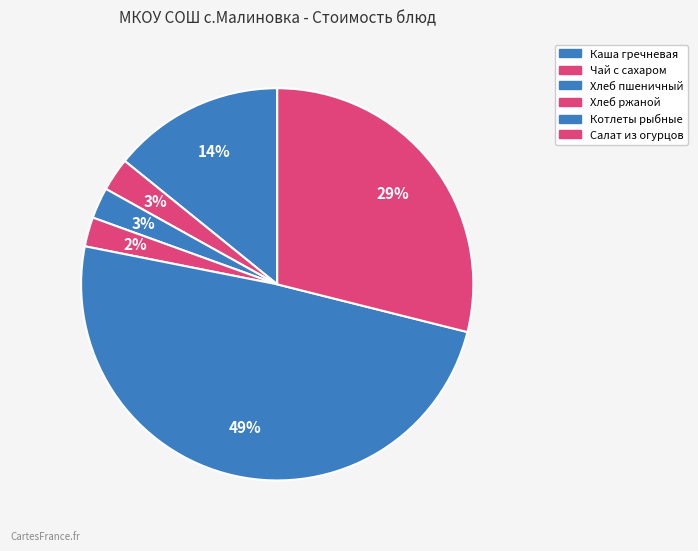

Does any single category account for the majority?

No